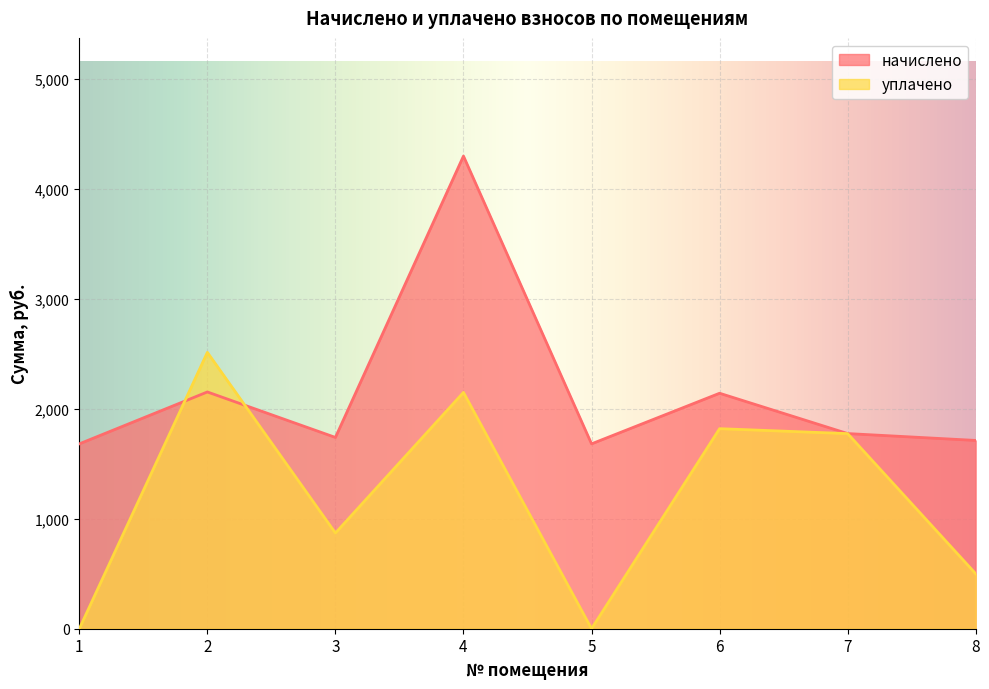

List the series in order of their peak value, highest first.

начислено, уплачено